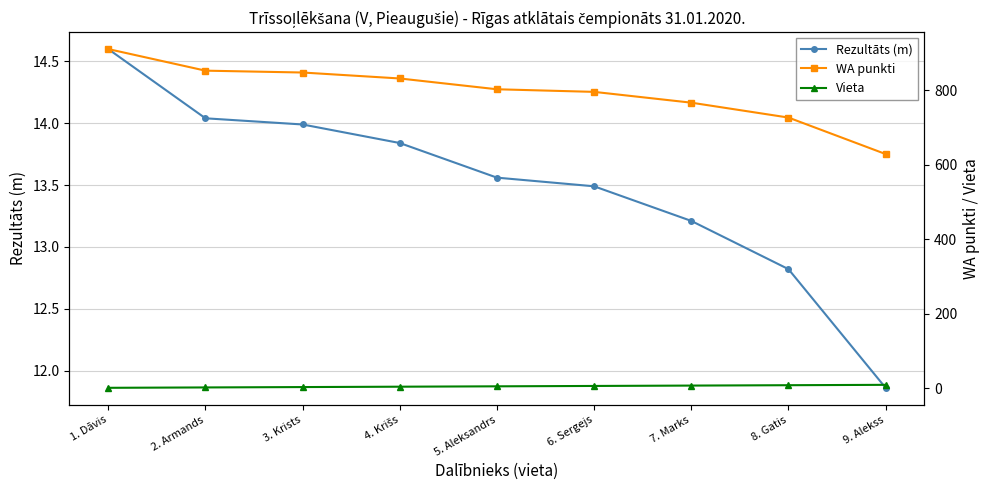

Rank the series by their maximum value, from lowest to highest.

Vieta, Rezultāts (m), WA punkti